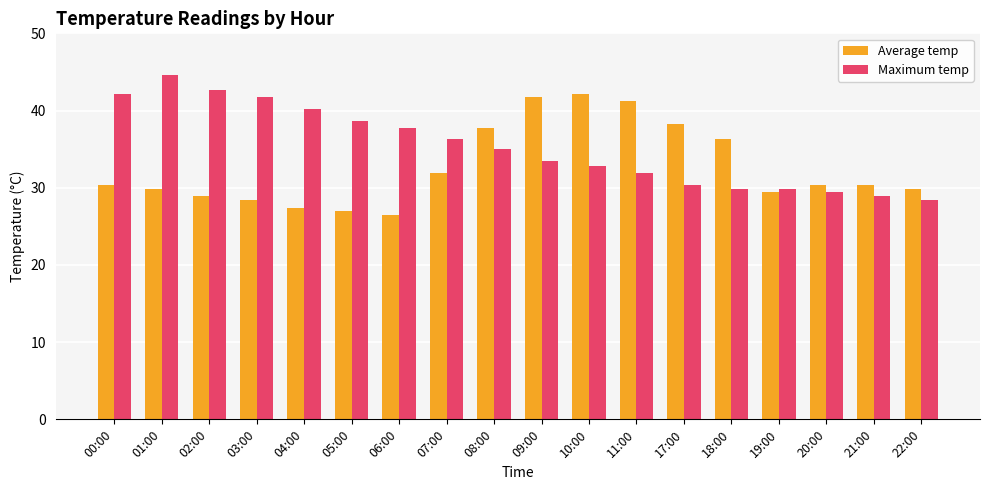

What is the sum of the Maximum temp values at 19:00 and 07:00?

66.2